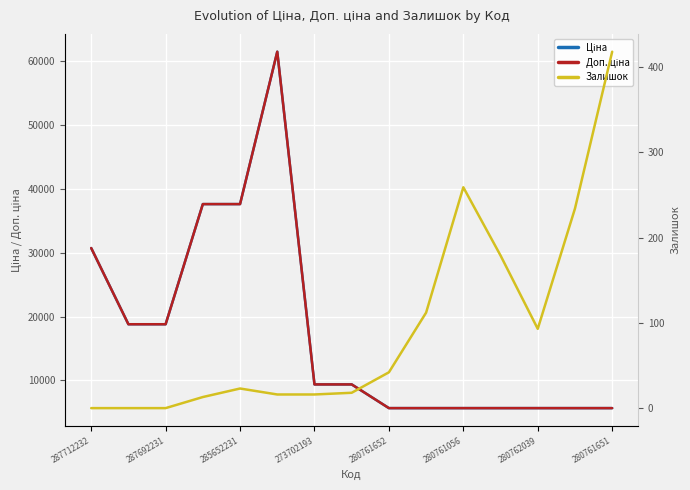

True or false: Залишок has more than 1 interior local peaks.

True